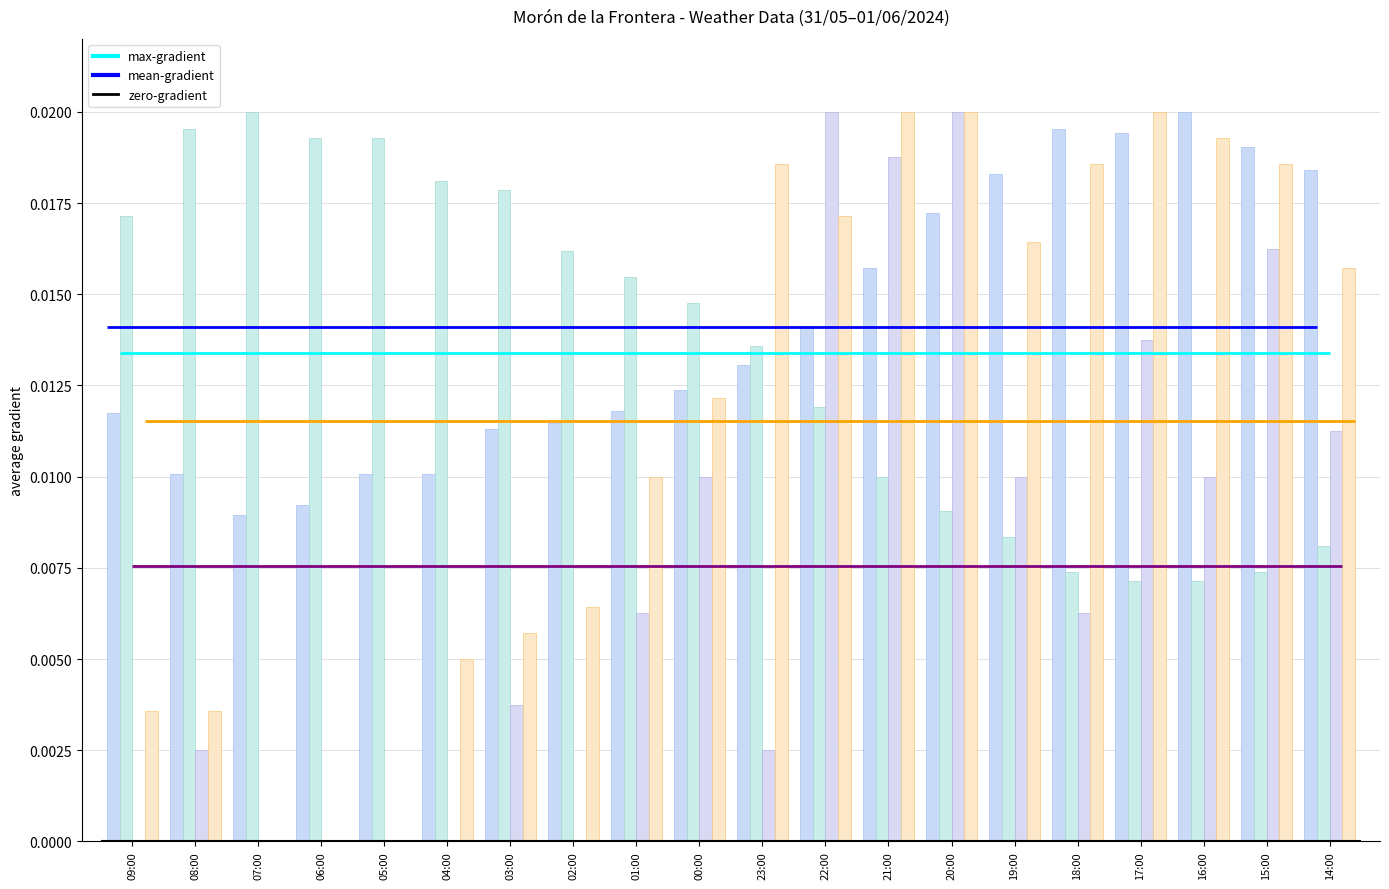

How many bars are there in each group?

4